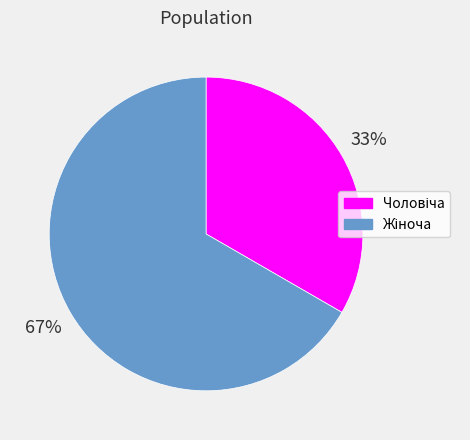

To the nearest percent, what is the average slice percentage?

50%